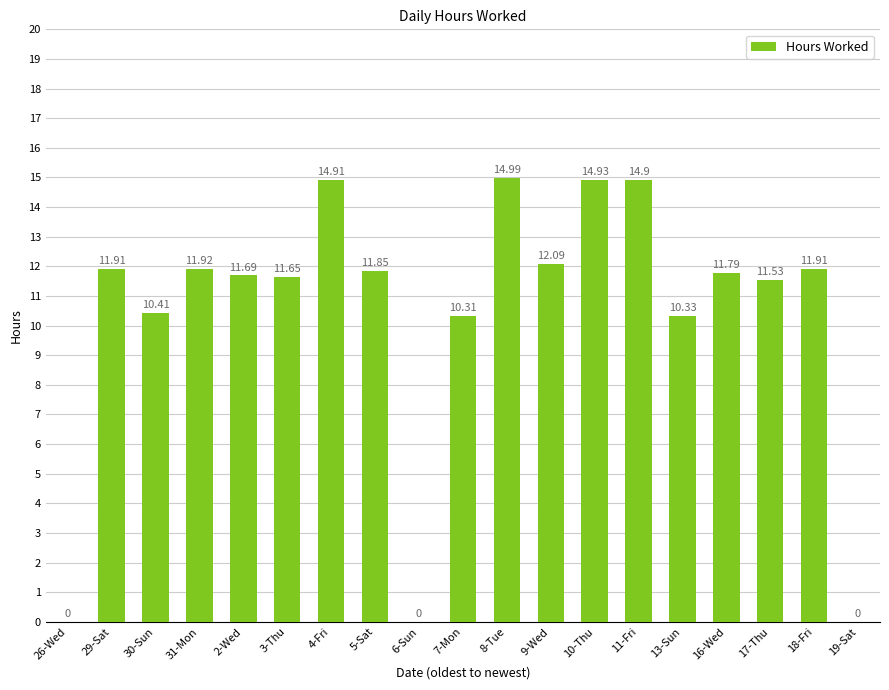

What is the sum of the values at 2-Wed and 29-Sat?

23.6